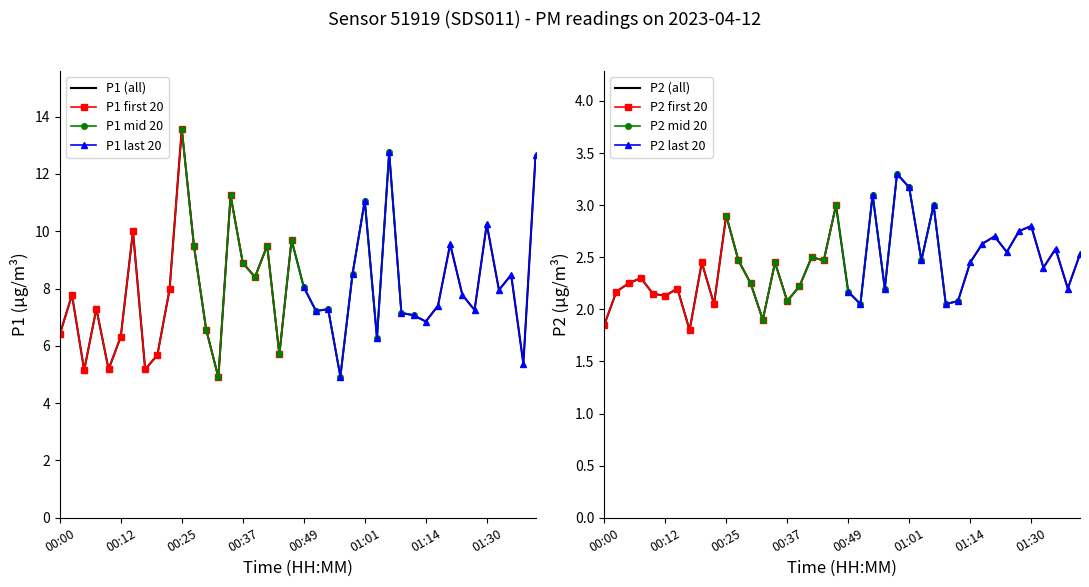

The P2 series shows 2.9 at 00:25. True or false?

True